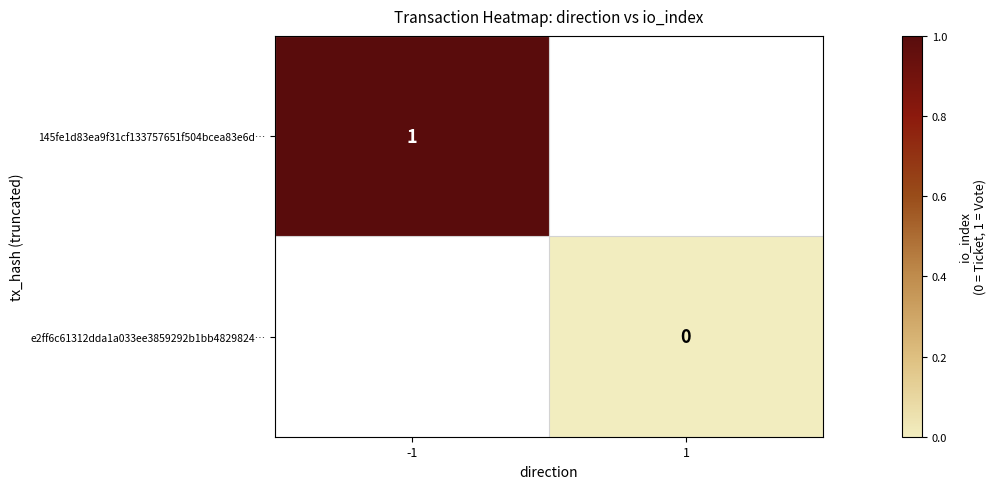

The value of 145fe1d83ea9f31cf133757651f504bcea83e6d… at -1 is 1. True or false?

True